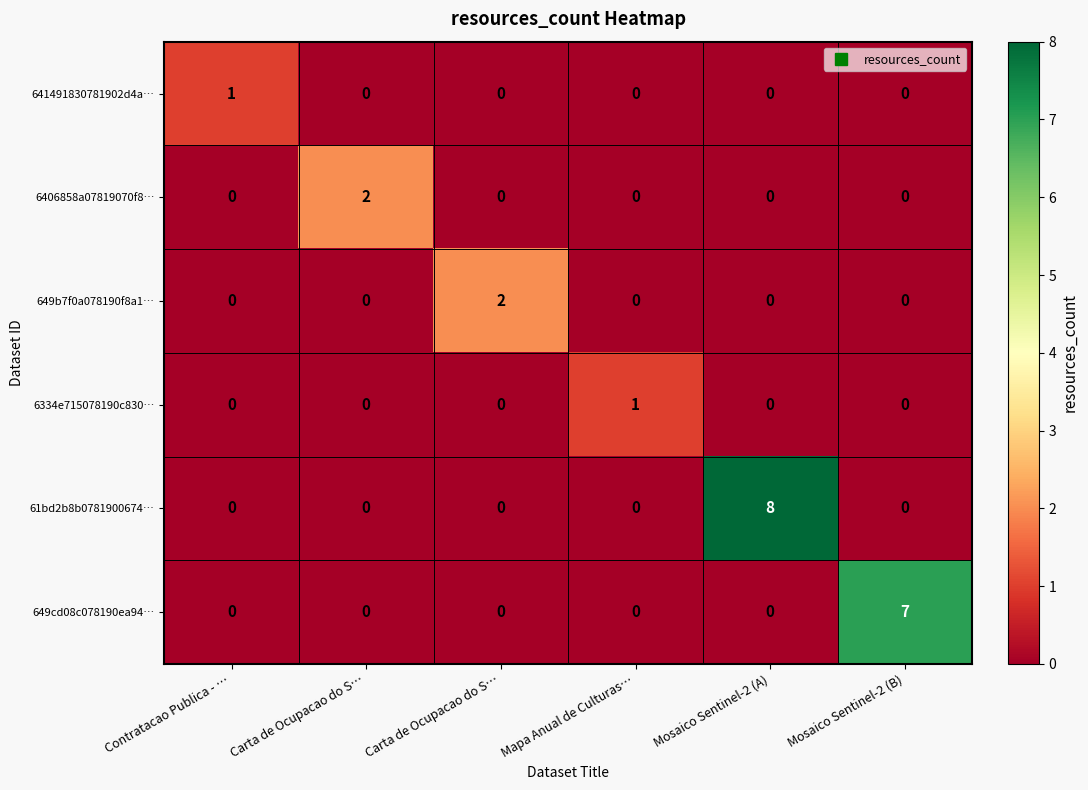

Reading left to right, transcribe all the data shown in this chart.

641491830781902d4a…: Contratacao Publica - …=1	Carta de Ocupacao do S…=0	Carta de Ocupacao do S…=0	Mapa Anual de Culturas…=0	Mosaico Sentinel-2 (A)=0	Mosaico Sentinel-2 (B)=0
6406858a07819070f8…: Contratacao Publica - …=0	Carta de Ocupacao do S…=2	Carta de Ocupacao do S…=0	Mapa Anual de Culturas…=0	Mosaico Sentinel-2 (A)=0	Mosaico Sentinel-2 (B)=0
649b7f0a078190f8a1…: Contratacao Publica - …=0	Carta de Ocupacao do S…=0	Carta de Ocupacao do S…=2	Mapa Anual de Culturas…=0	Mosaico Sentinel-2 (A)=0	Mosaico Sentinel-2 (B)=0
6334e715078190c830…: Contratacao Publica - …=0	Carta de Ocupacao do S…=0	Carta de Ocupacao do S…=0	Mapa Anual de Culturas…=1	Mosaico Sentinel-2 (A)=0	Mosaico Sentinel-2 (B)=0
61bd2b8b0781900674…: Contratacao Publica - …=0	Carta de Ocupacao do S…=0	Carta de Ocupacao do S…=0	Mapa Anual de Culturas…=0	Mosaico Sentinel-2 (A)=8	Mosaico Sentinel-2 (B)=0
649cd08c078190ea94…: Contratacao Publica - …=0	Carta de Ocupacao do S…=0	Carta de Ocupacao do S…=0	Mapa Anual de Culturas…=0	Mosaico Sentinel-2 (A)=0	Mosaico Sentinel-2 (B)=7